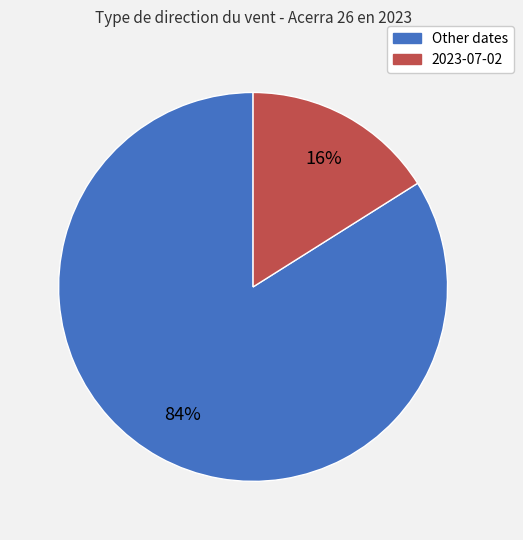

To the nearest percent, what is the difference between the largest and smallest slice percentages?

68%